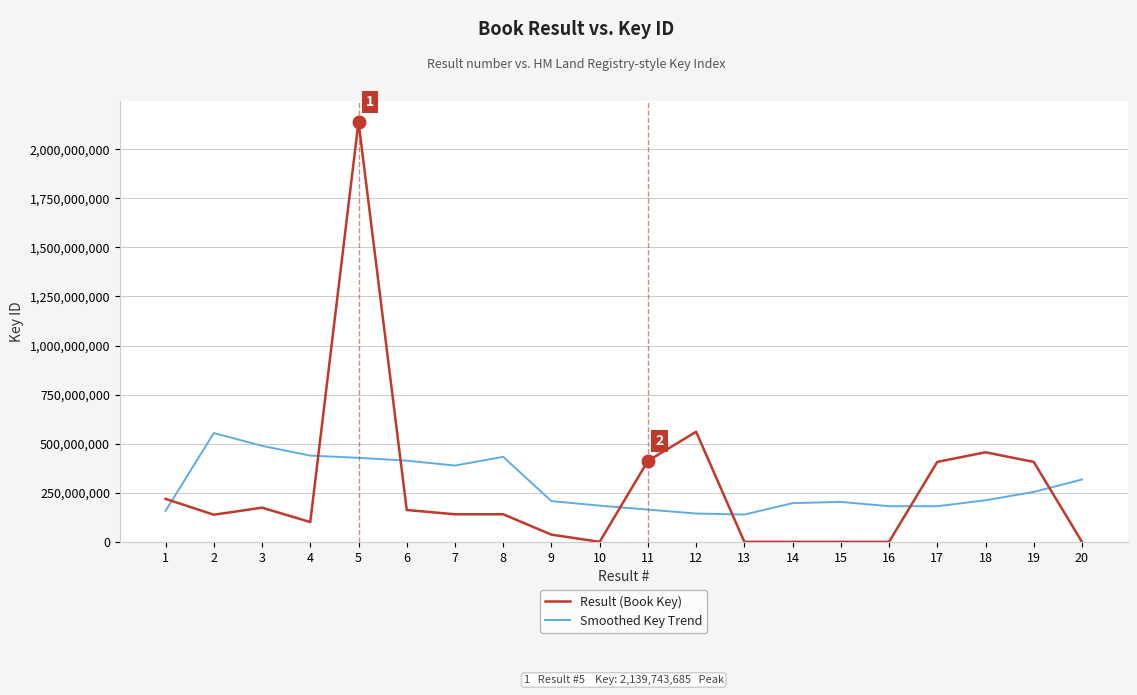

Between which two adjacent categories do Smoothed Key Trend and Result (Book Key) first intersect?

1 and 2